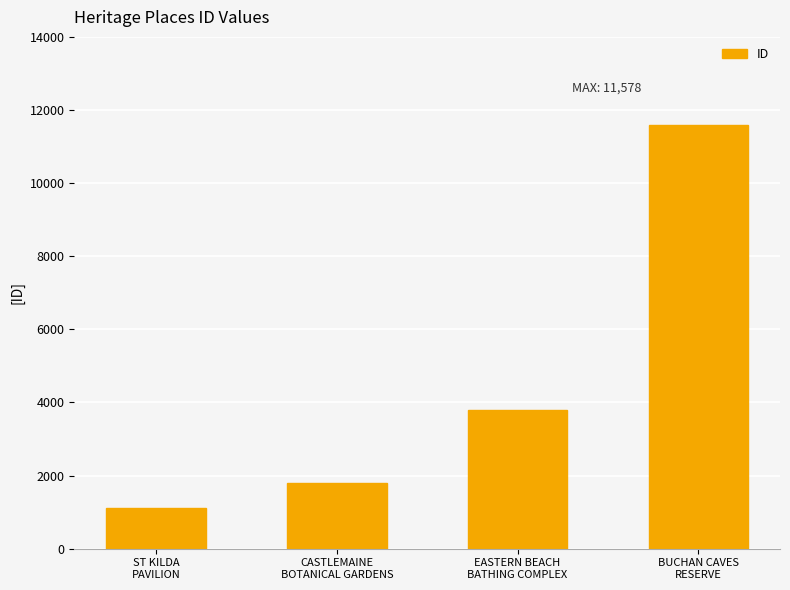

Rank the categories by value from lowest to highest.

ST KILDA
PAVILION, CASTLEMAINE
BOTANICAL GARDENS, EASTERN BEACH
BATHING COMPLEX, BUCHAN CAVES
RESERVE